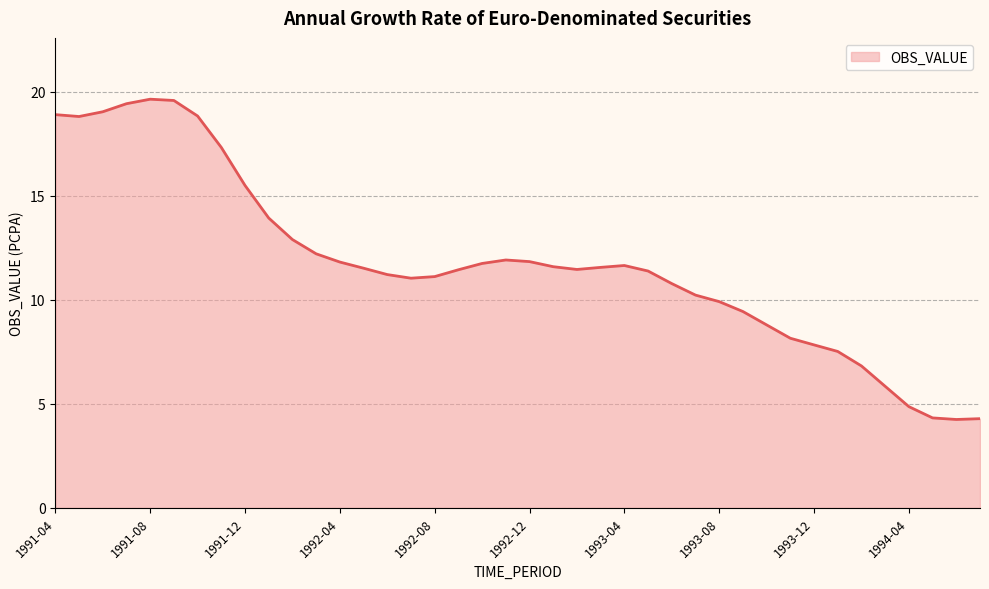

What is the greatest value displayed?

19.6